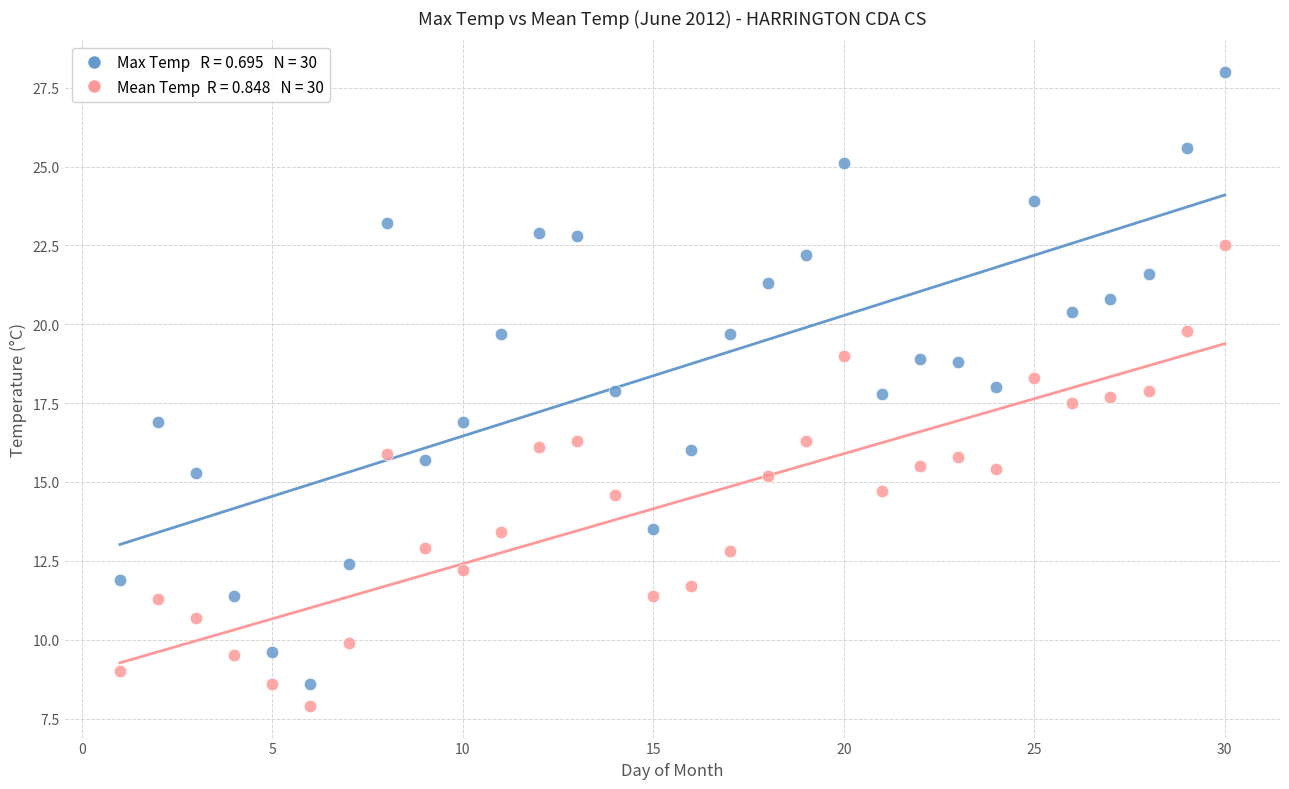

Across all data points, what is the range of Y values (max minus min)?

20.1